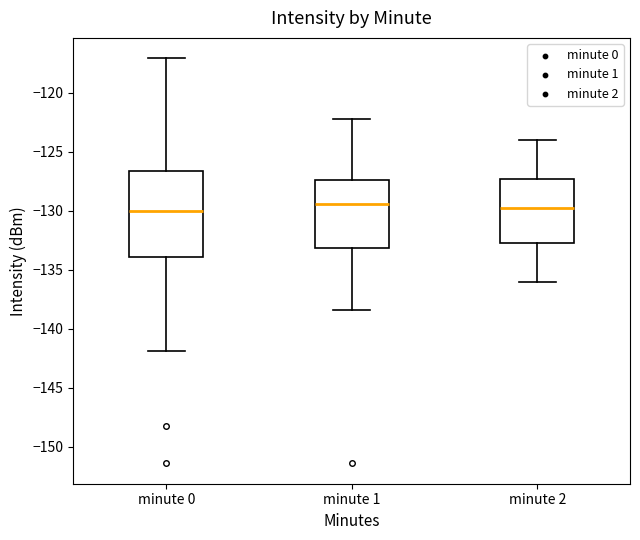

Which box is the tallest, from its lower edge to its upper edge?

minute 0